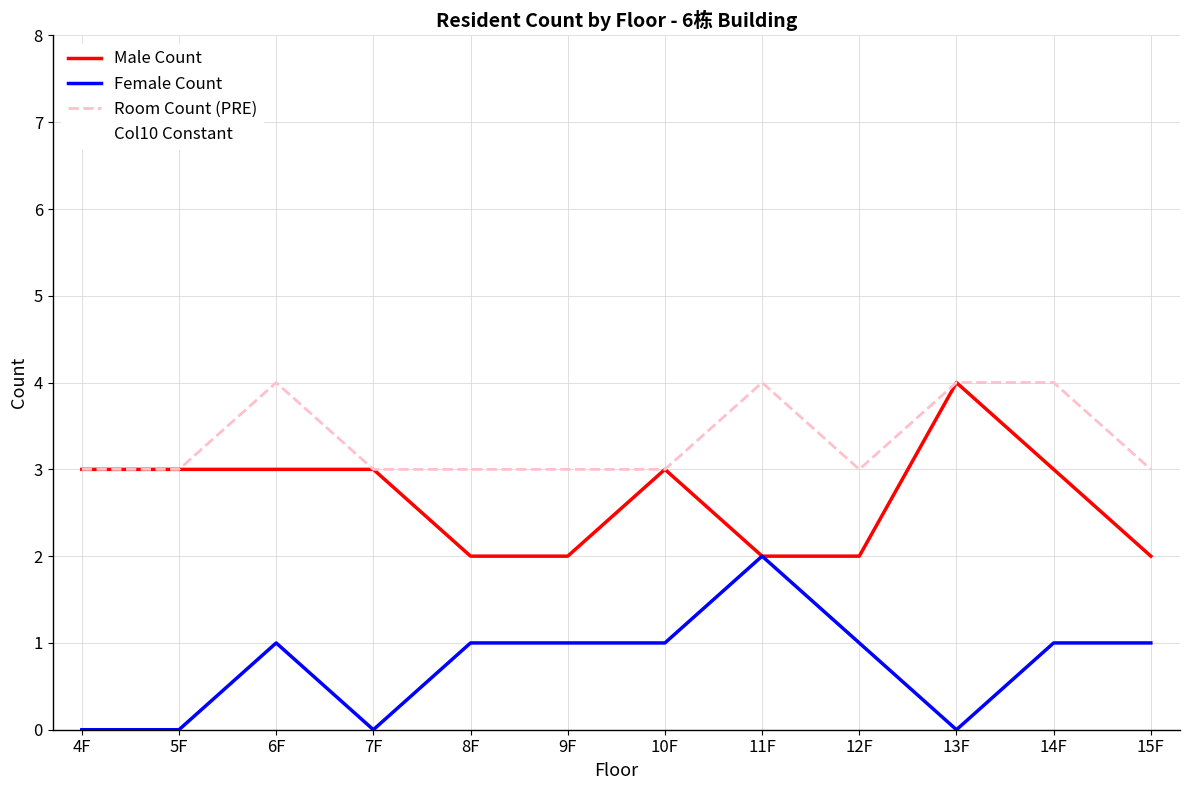

How many series are shown in this chart?

4